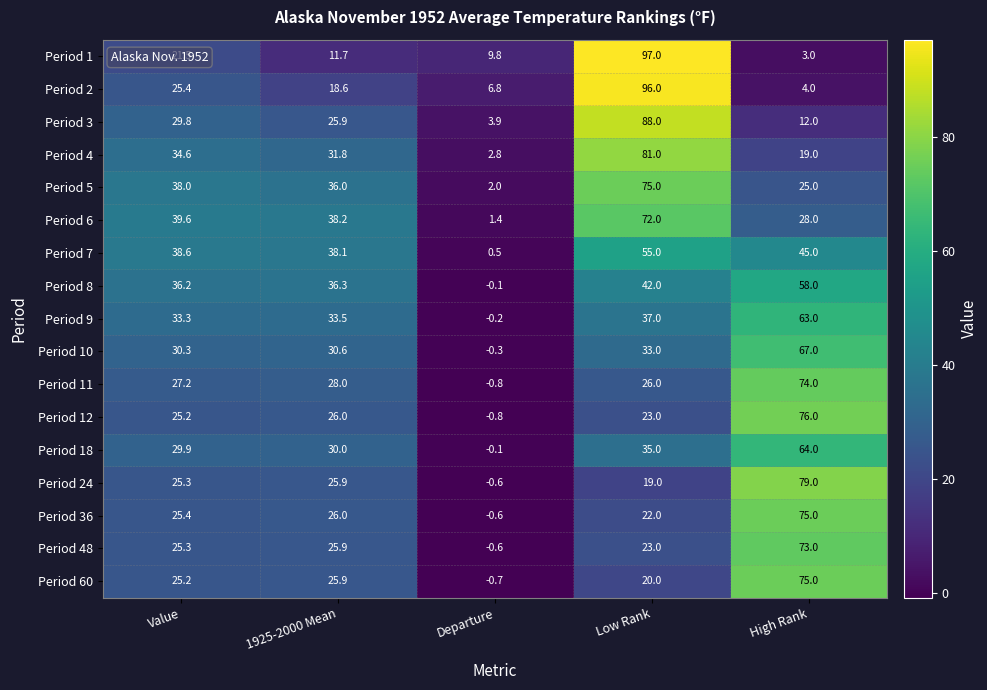

Is it true that Period 60 equals 26.2 at Low Rank?

False